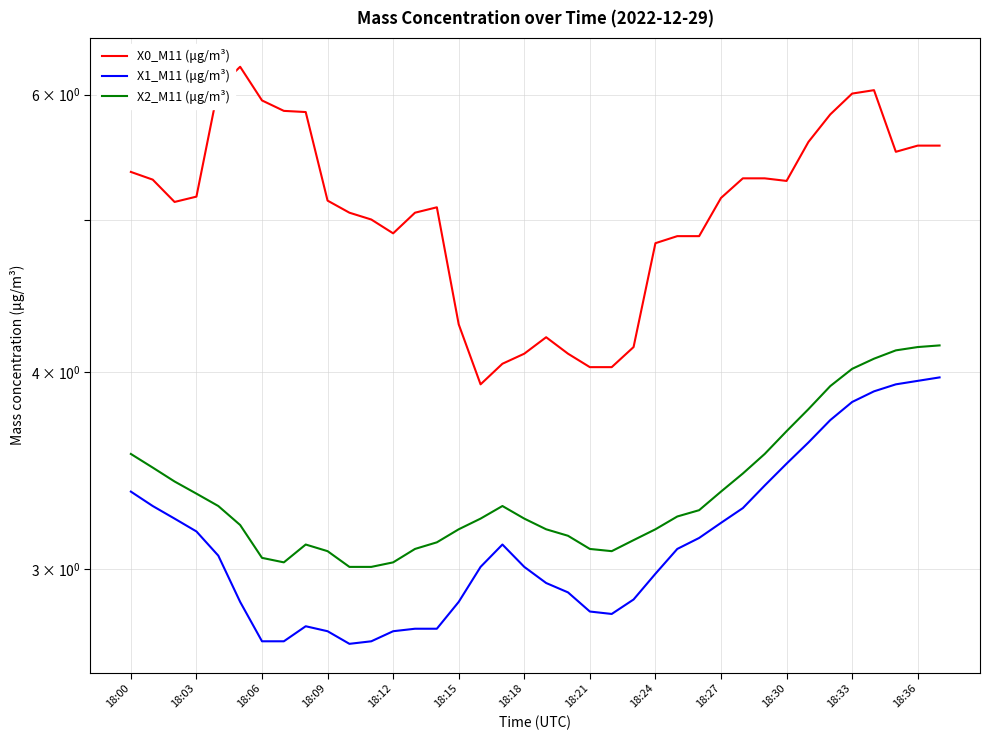

At 18:30, list the series in order from smallest to largest.

X1_M11 (μg/m³), X2_M11 (μg/m³), X0_M11 (μg/m³)